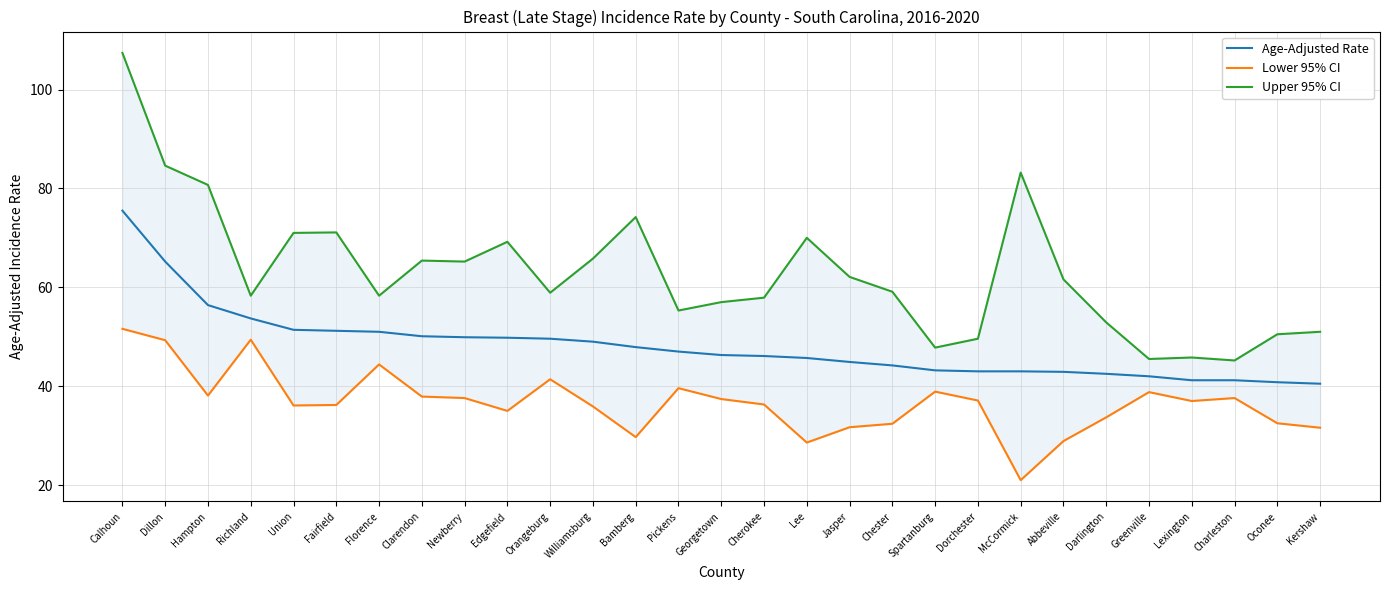

What is the label of the 15th point from the left?

Georgetown